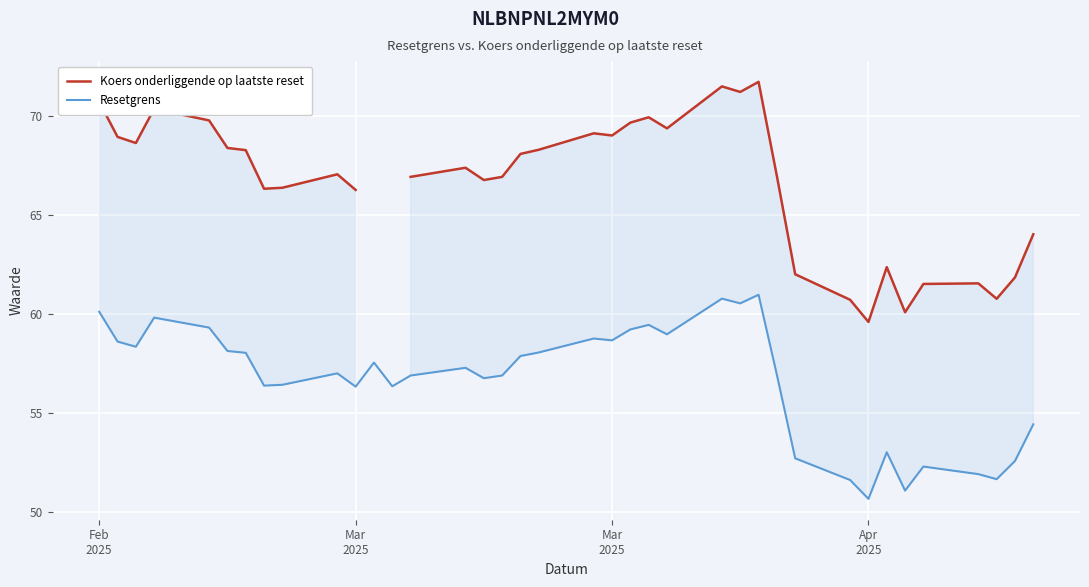

How many lines are shown in the chart?

2